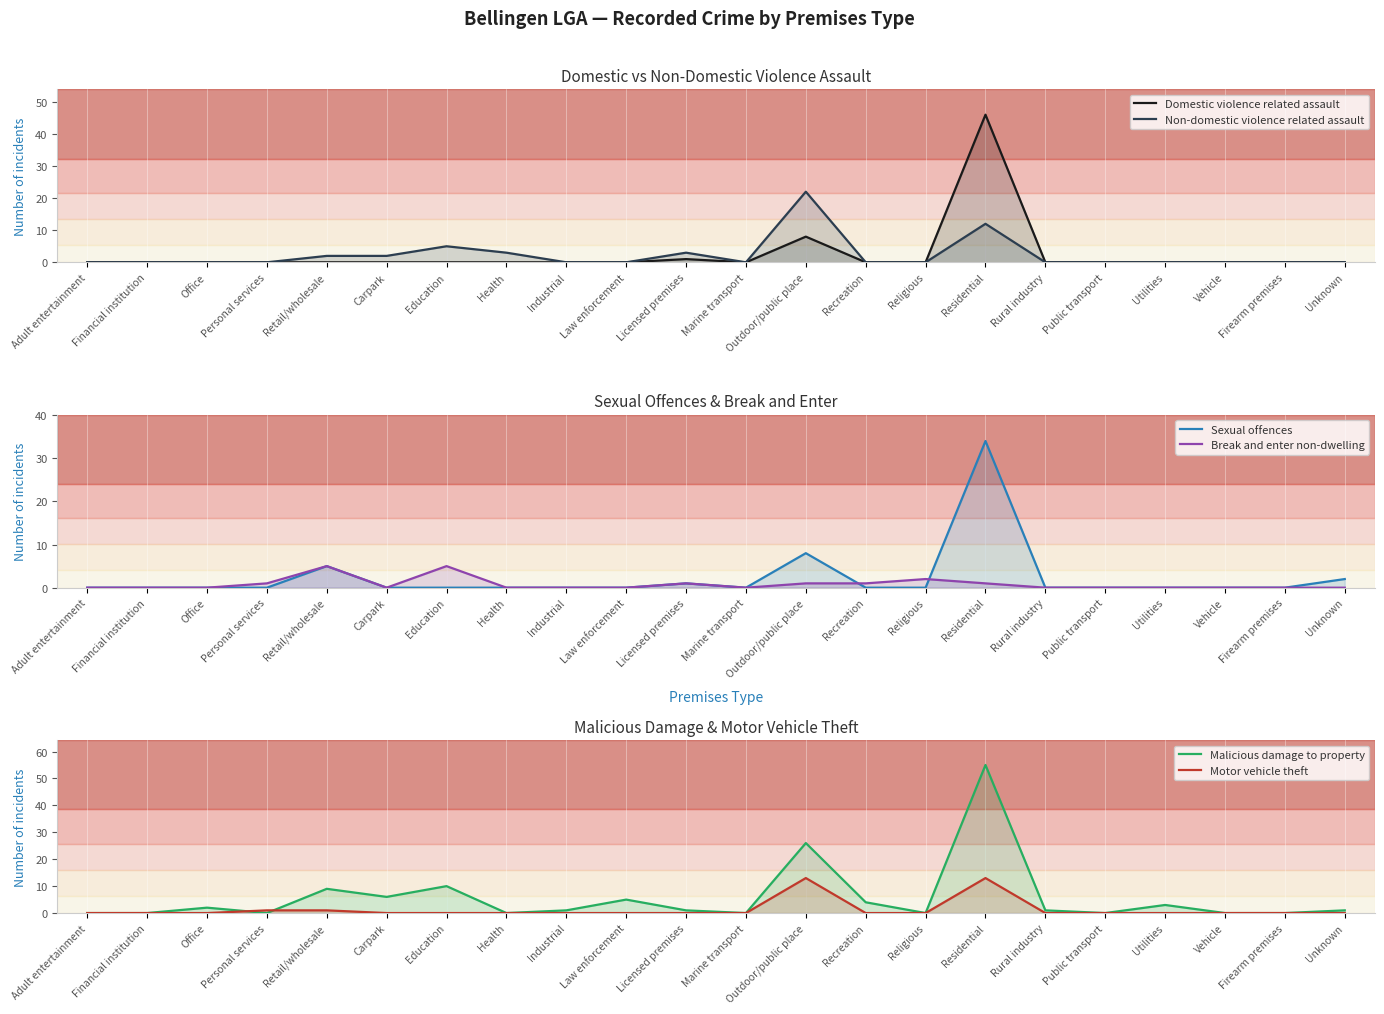

Between Industrial and Outdoor/public place, which is larger?

Outdoor/public place